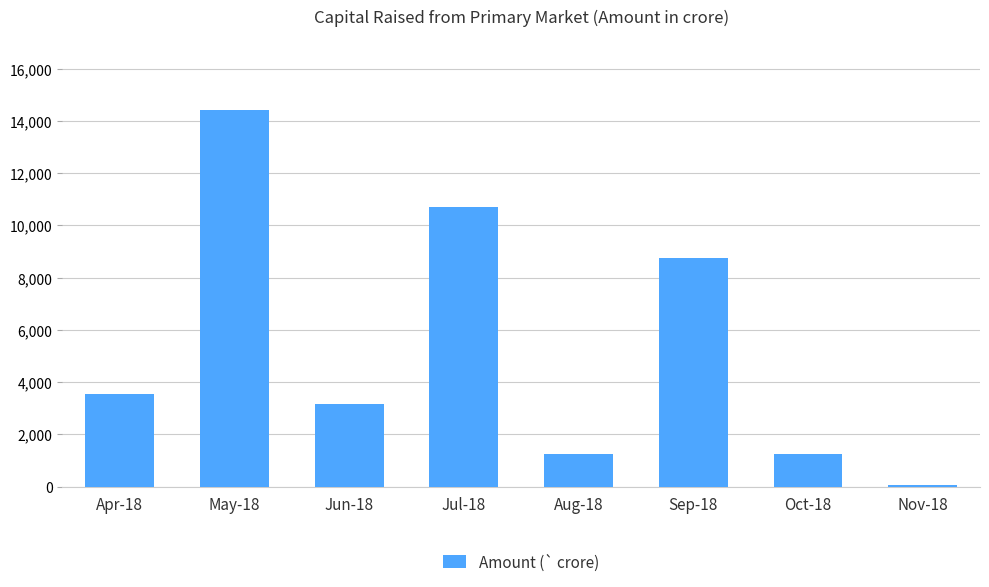

At which category does the chart reach its minimum across all series?

Nov-18